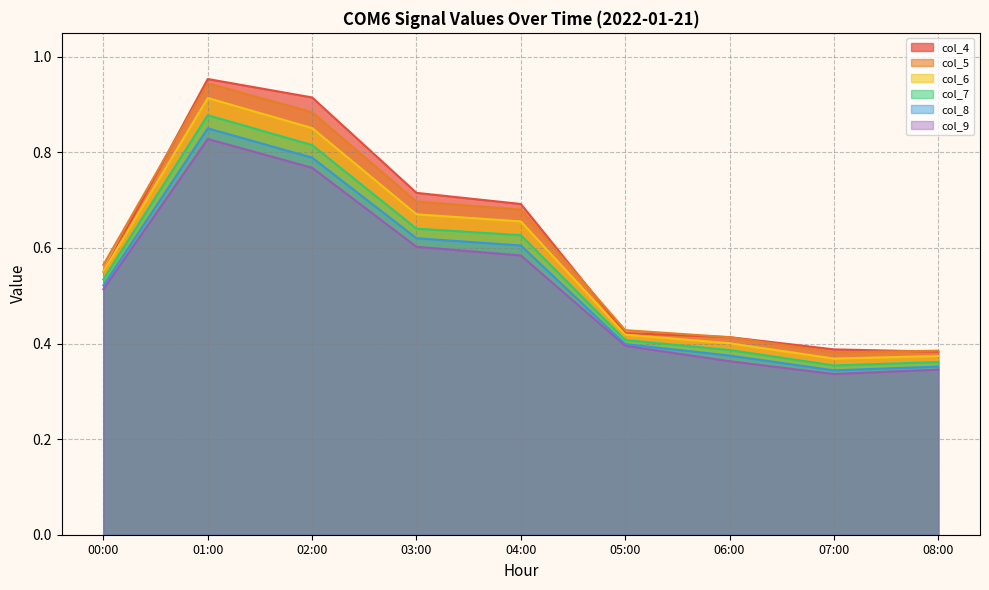

What is the total value across all series at 01:00?

5.4